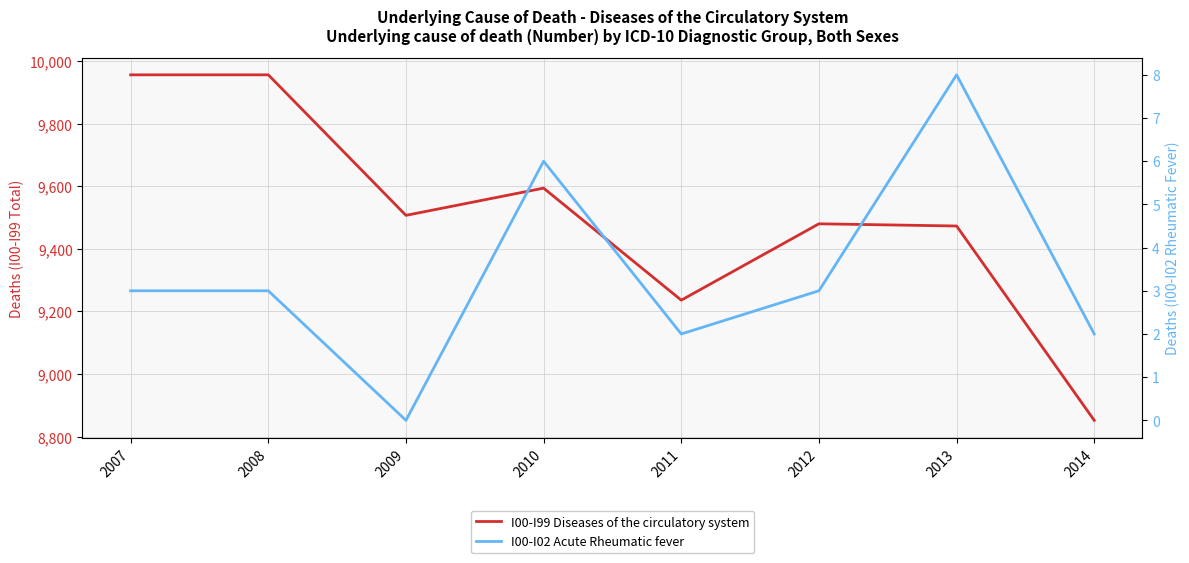

At which category does I00-I99 Diseases of the circulatory system reach its first local peak?

2010